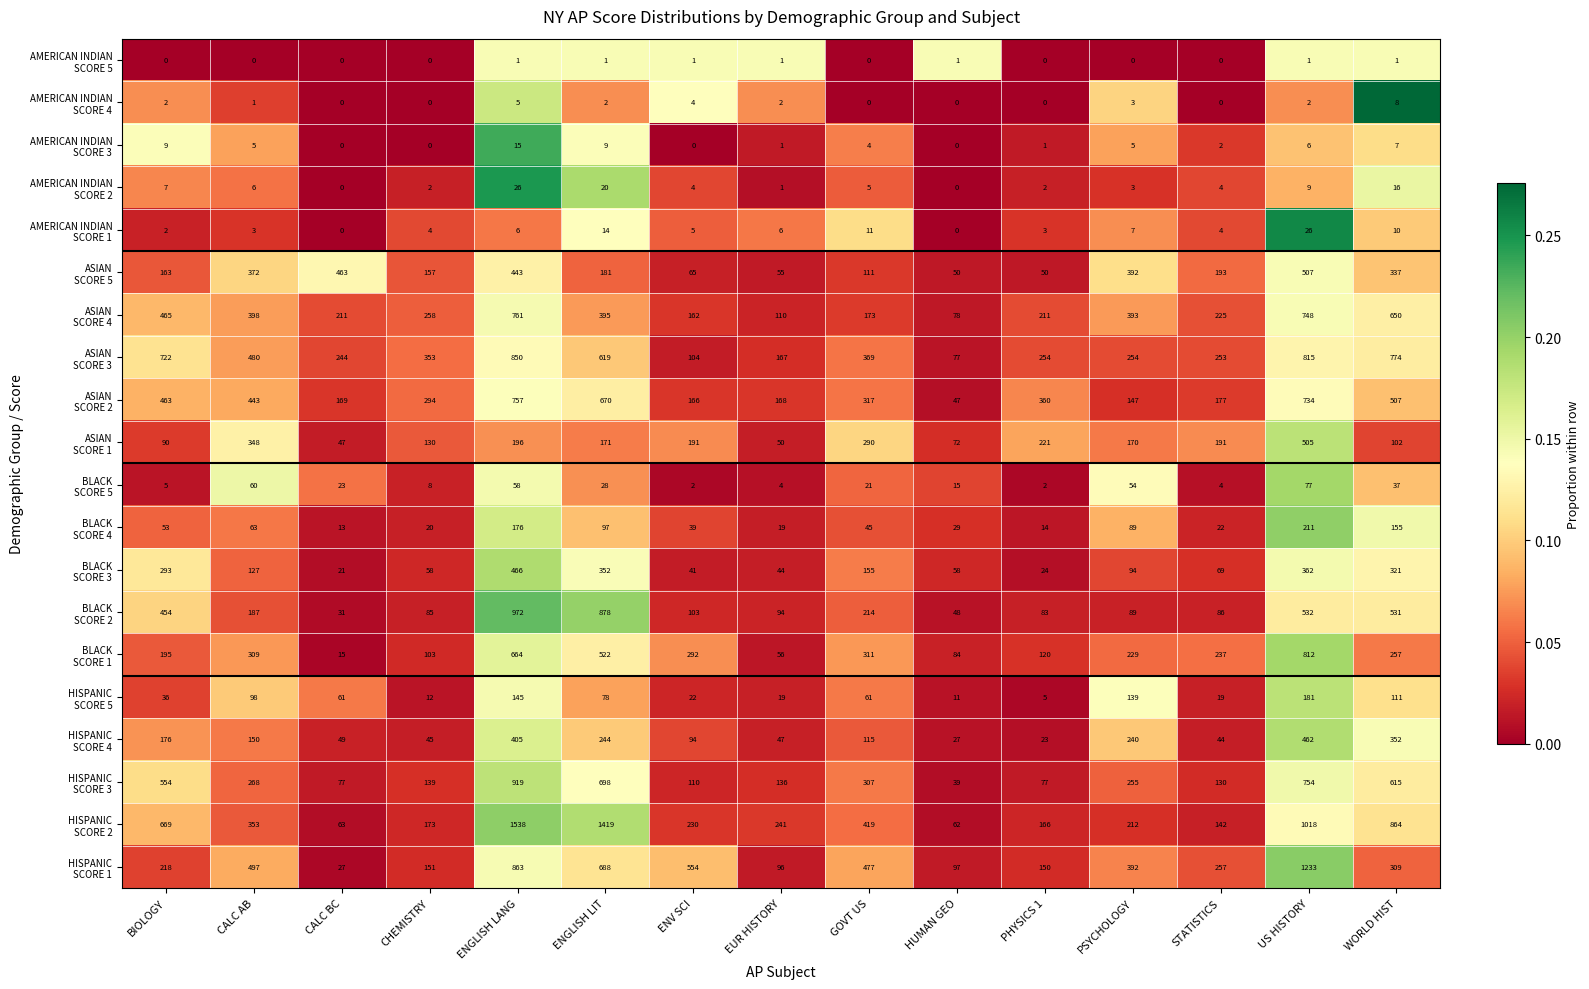

What is the total value across all series at ENGLISH LIT?

7086